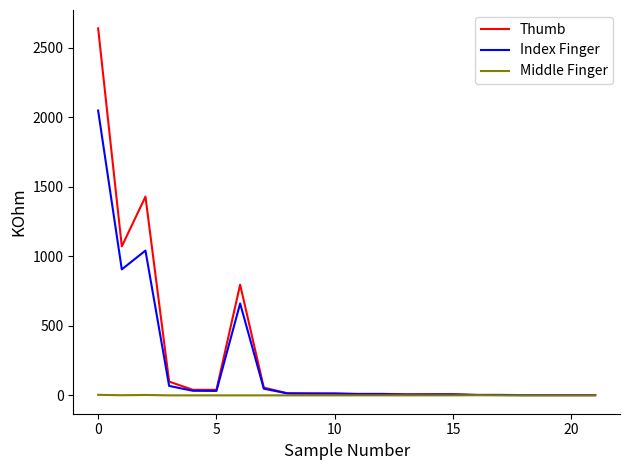

How many categories are shown in the chart?

22